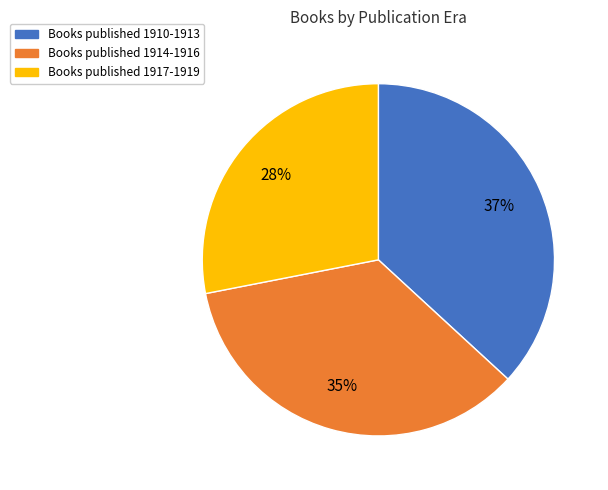

Is there any slice that represents more than half of the pie?

No